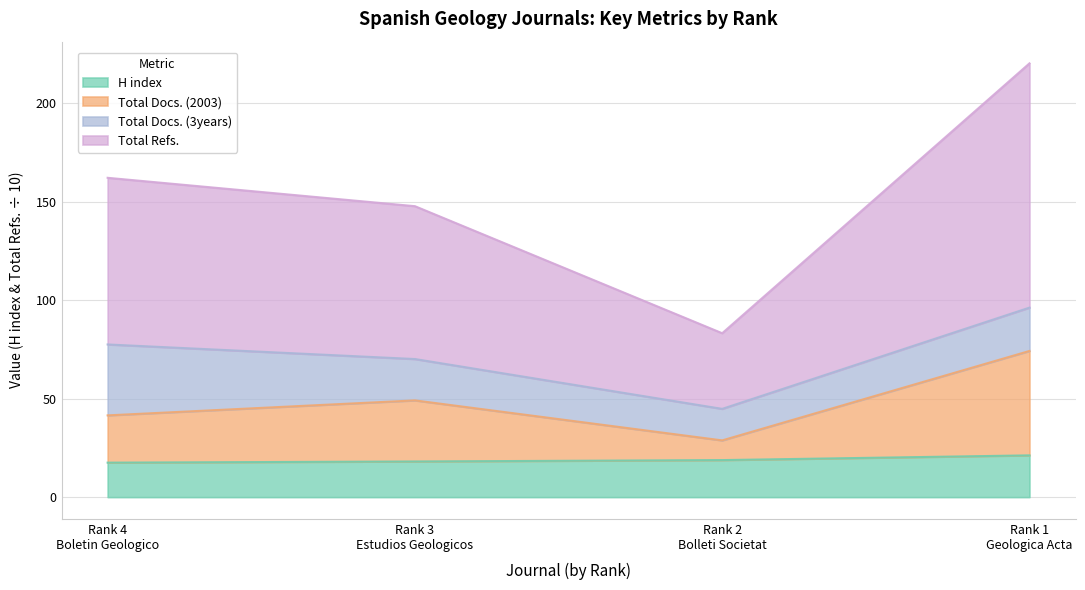

Rank the categories by Total Docs. (2003) value from lowest to highest.

Rank 2
Bolleti Societat, Rank 4
Boletin Geologico, Rank 3
Estudios Geologicos, Rank 1
Geologica Acta